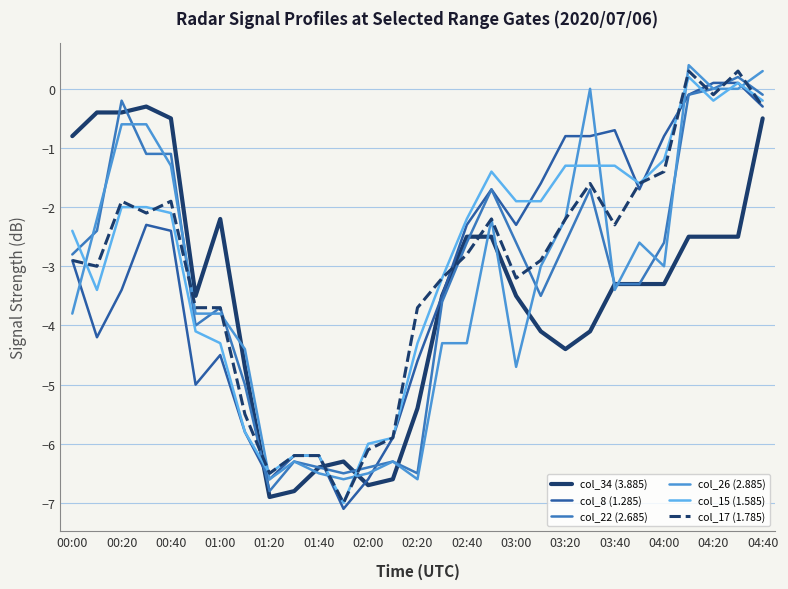

Which series ends up on top after the final intersection of col_34 (3.885) and col_15 (1.585)?

col_15 (1.585)